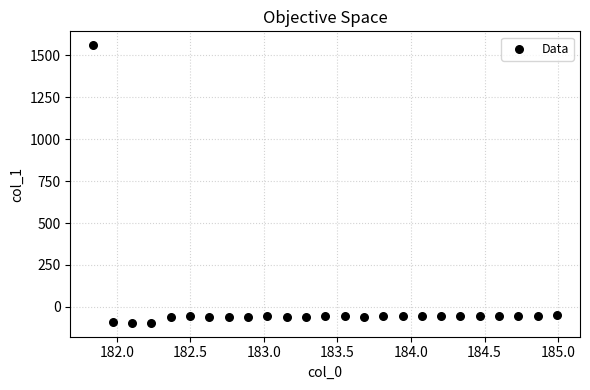

What is the range of X values (max minus min)?

3.1